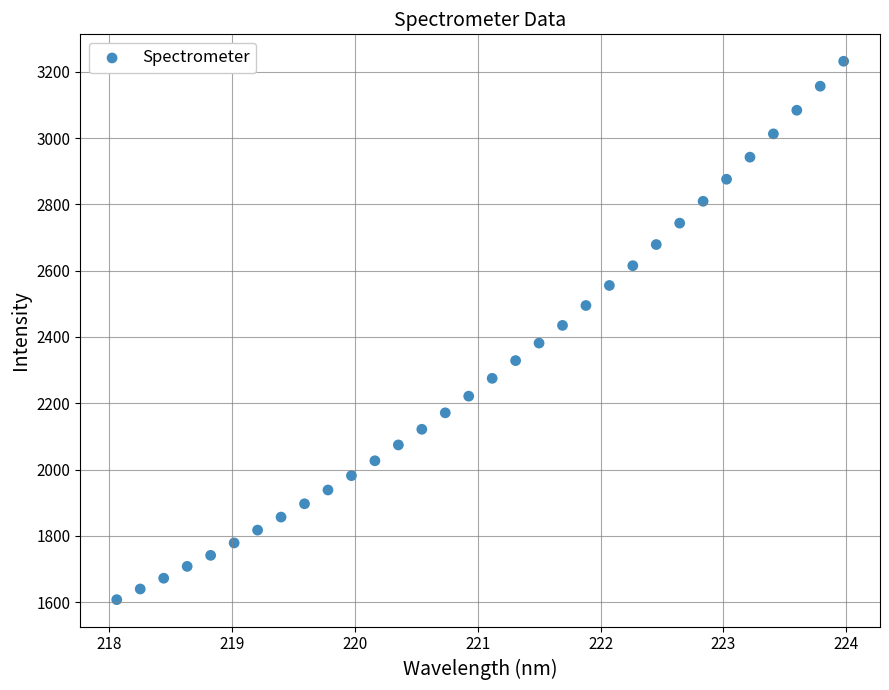

What is the range of X values (max minus min)?

5.9